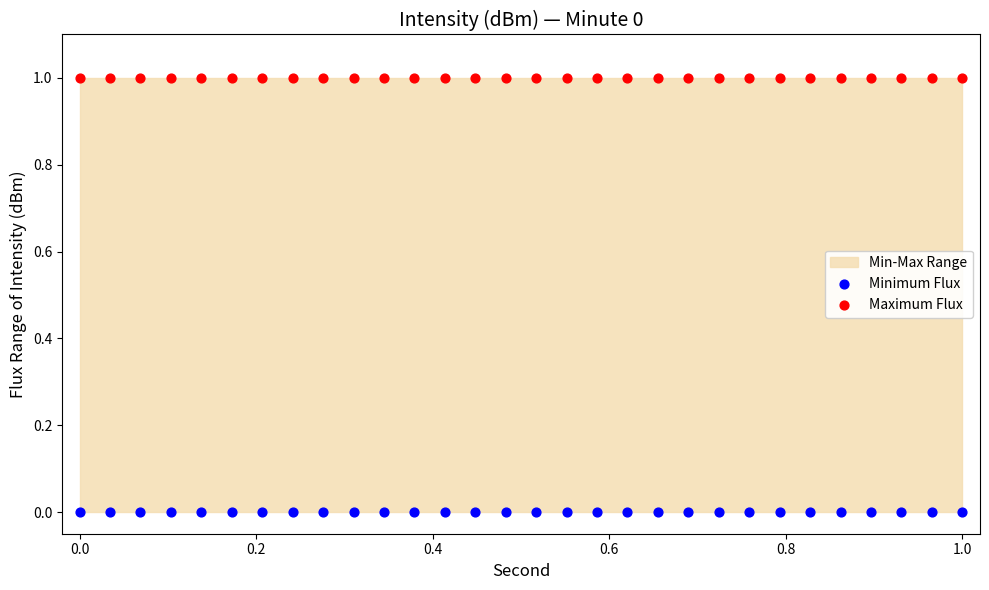

Which series contains the lowest Y value?

Minimum Flux